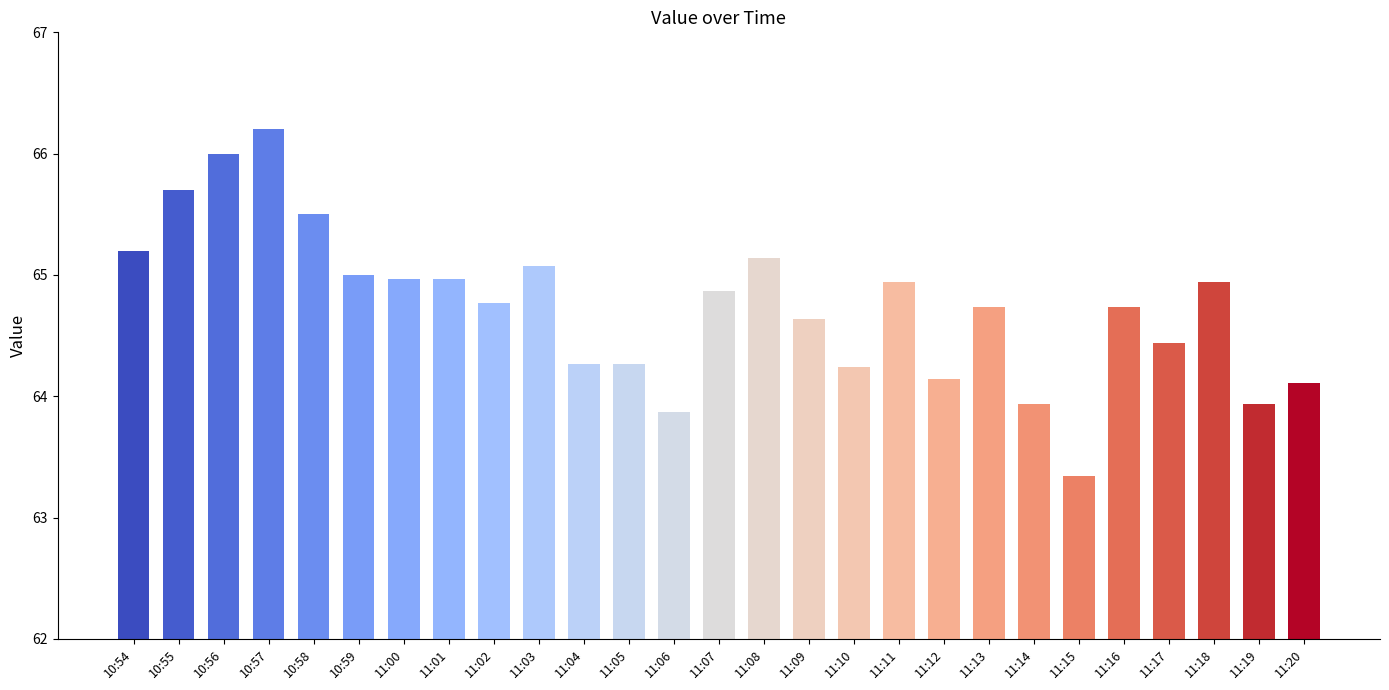

Where does the data first go above 64?

10:54